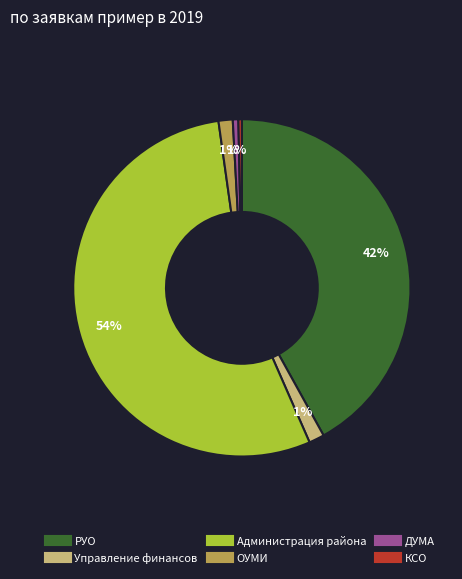

Is Администрация района the majority of the pie?

Yes